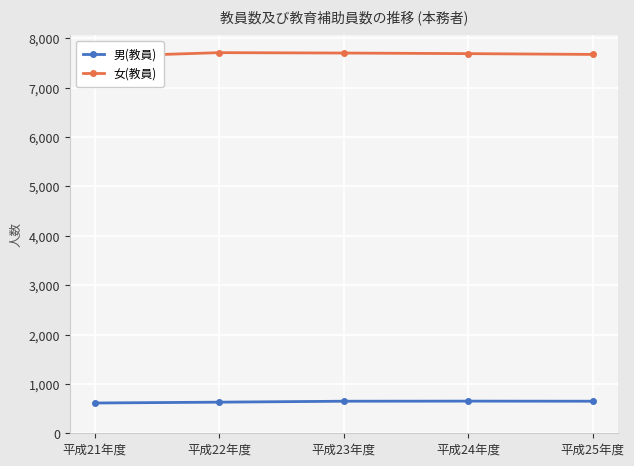

True or false: 男(教員) and 女(教員) cross at least once.

False